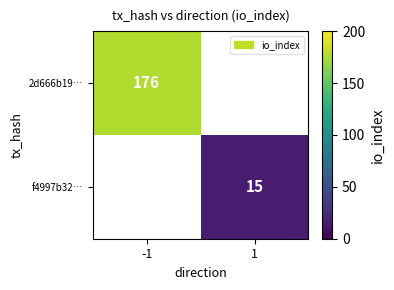

Is it true that 2d666b19… equals 176 at -1?

True